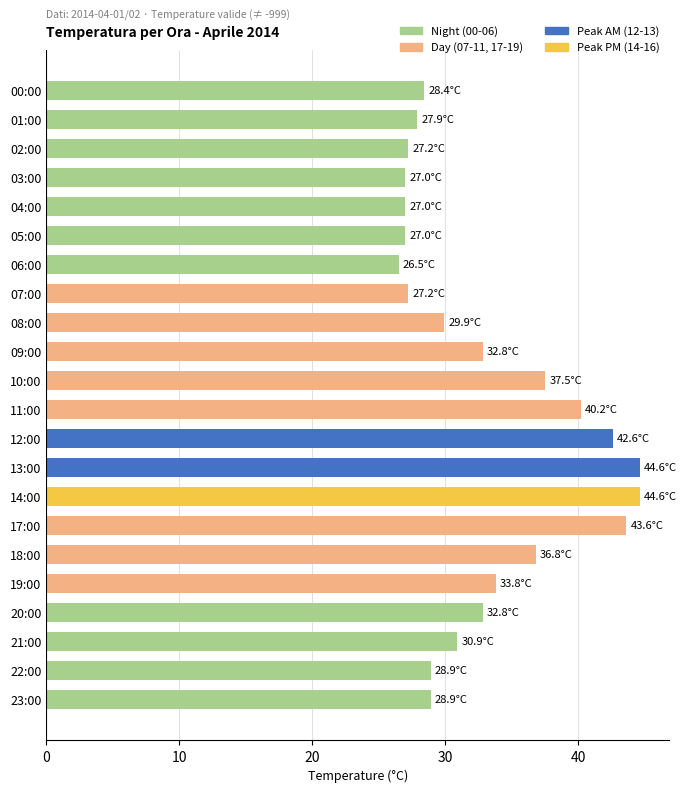

What is the label of the 10th bar from the bottom?

12:00